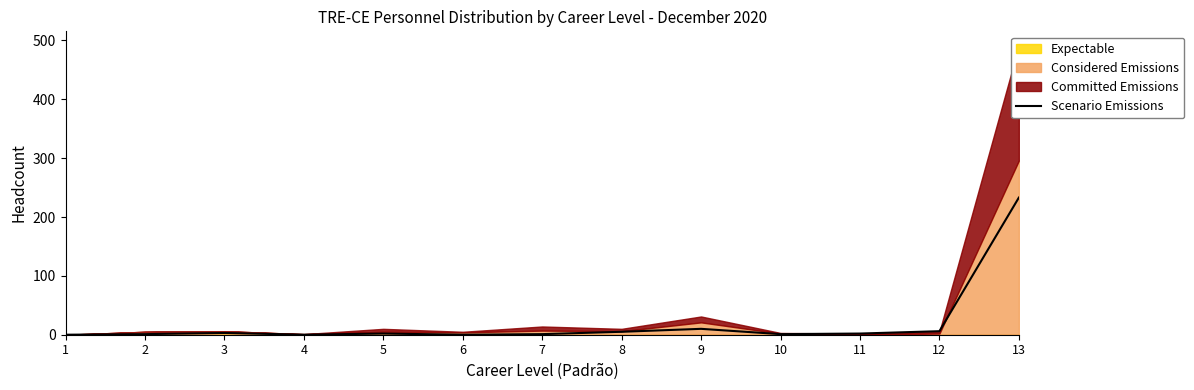

At which category does the data reach its first local valley?

4